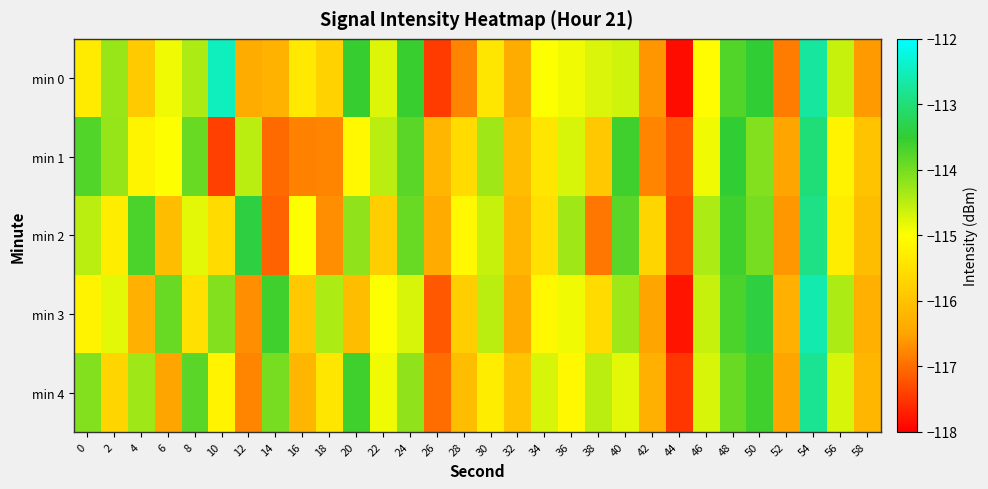

At which category does the chart reach its peak across all series?

10